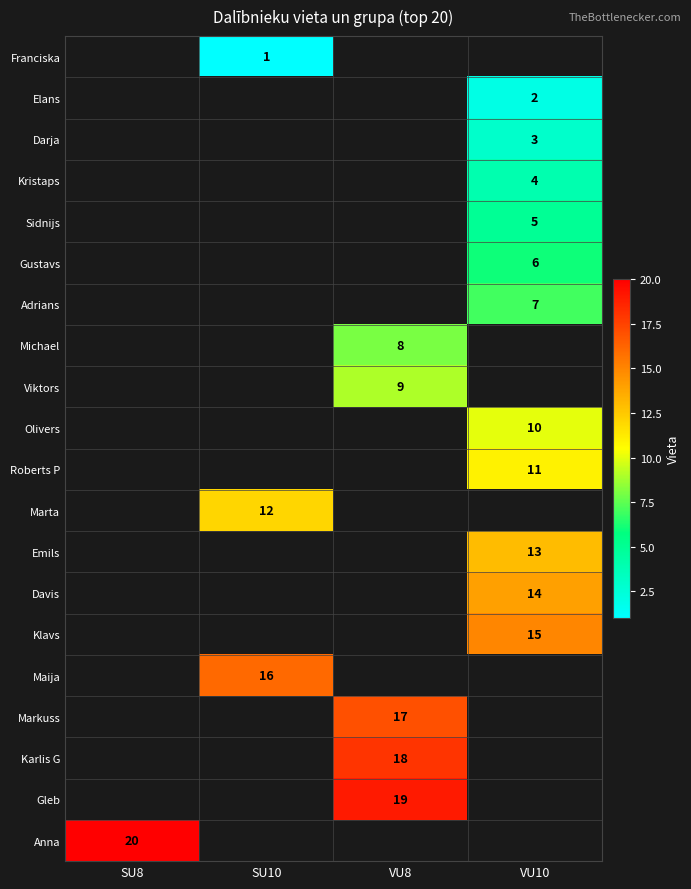

The value of Emils at VU10 is 13. True or false?

True